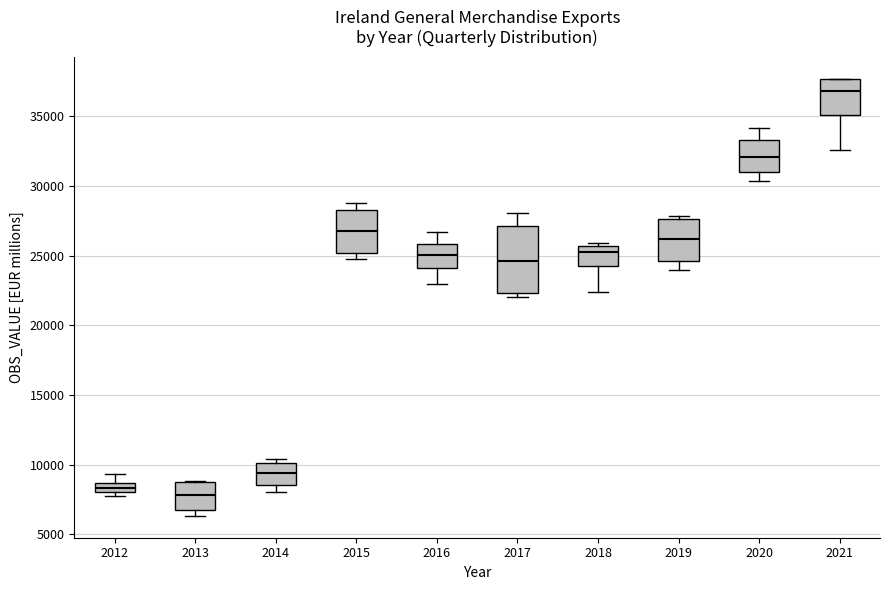

Comparing the boxes themselves (not the whiskers), which one is the tallest?

2017